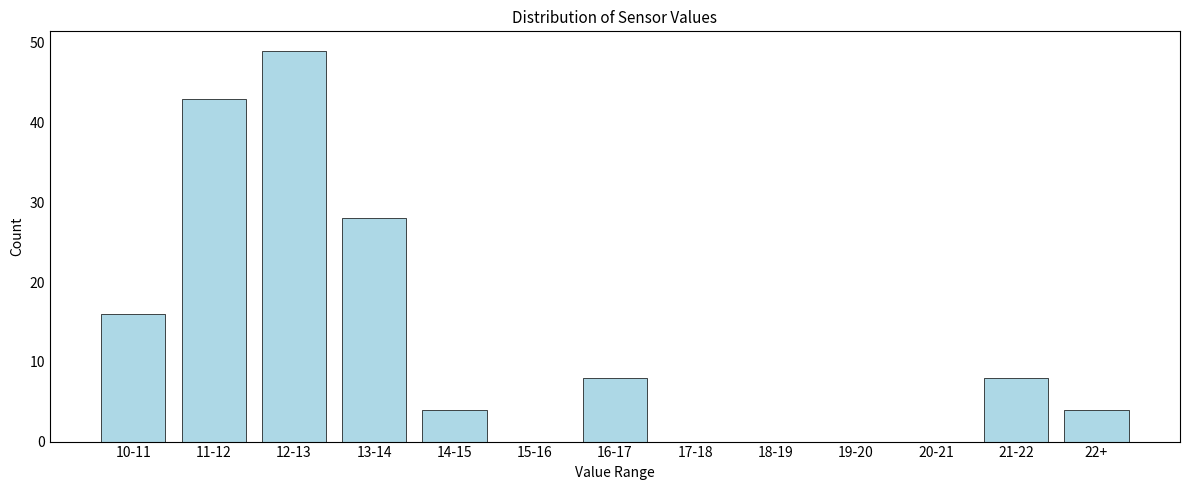

Reading left to right, transcribe all the data shown in this chart.

10-11=16	11-12=43	12-13=49	13-14=28	14-15=4	15-16=0	16-17=8	17-18=0	18-19=0	19-20=0	20-21=0	21-22=8	22+=4